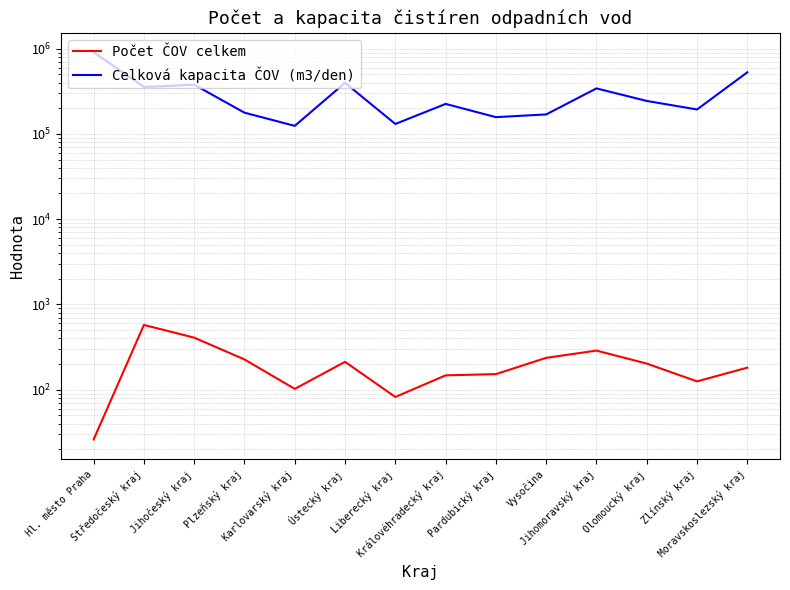

What is the label of the 5th point from the right?

Vysočina